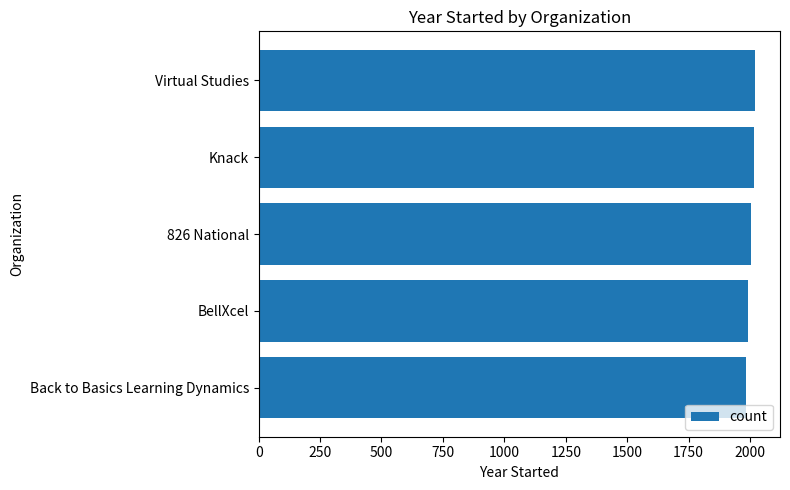

What is the sum of the values at Back to Basics Learning Dynamics and Knack?

4000